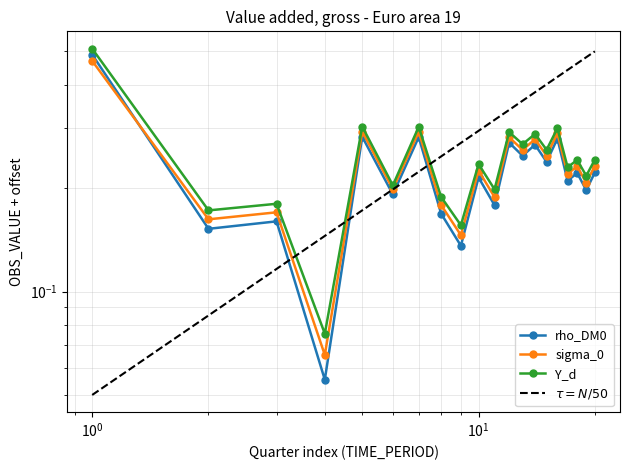

What is the sum of all sigma_0 values?

4.6